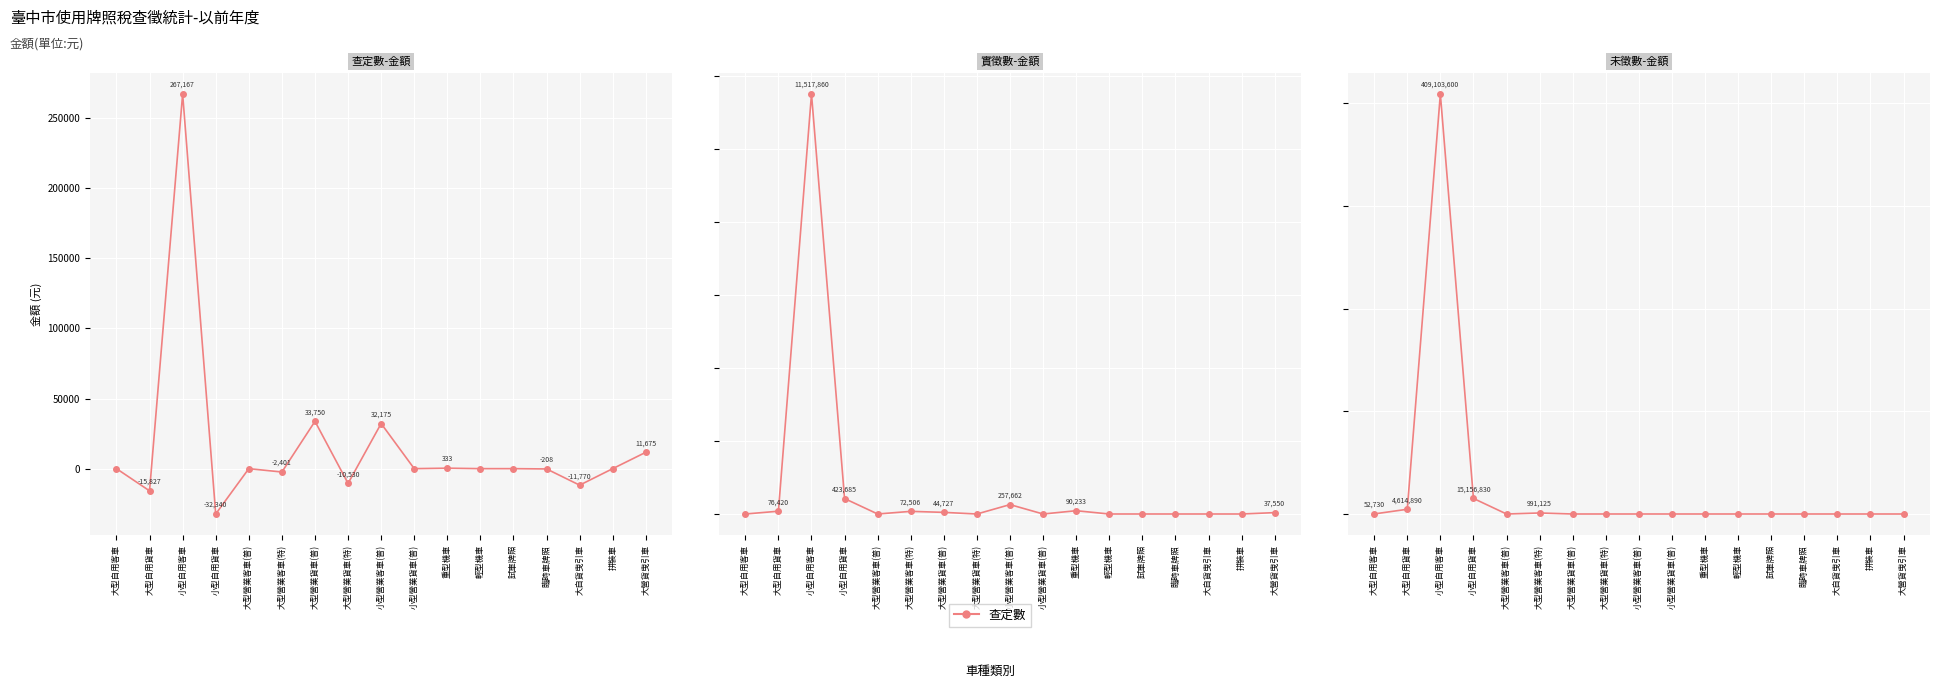

Which has a higher value, 大型營業客車(普) or 大自貨曳引車?

大型營業客車(普)